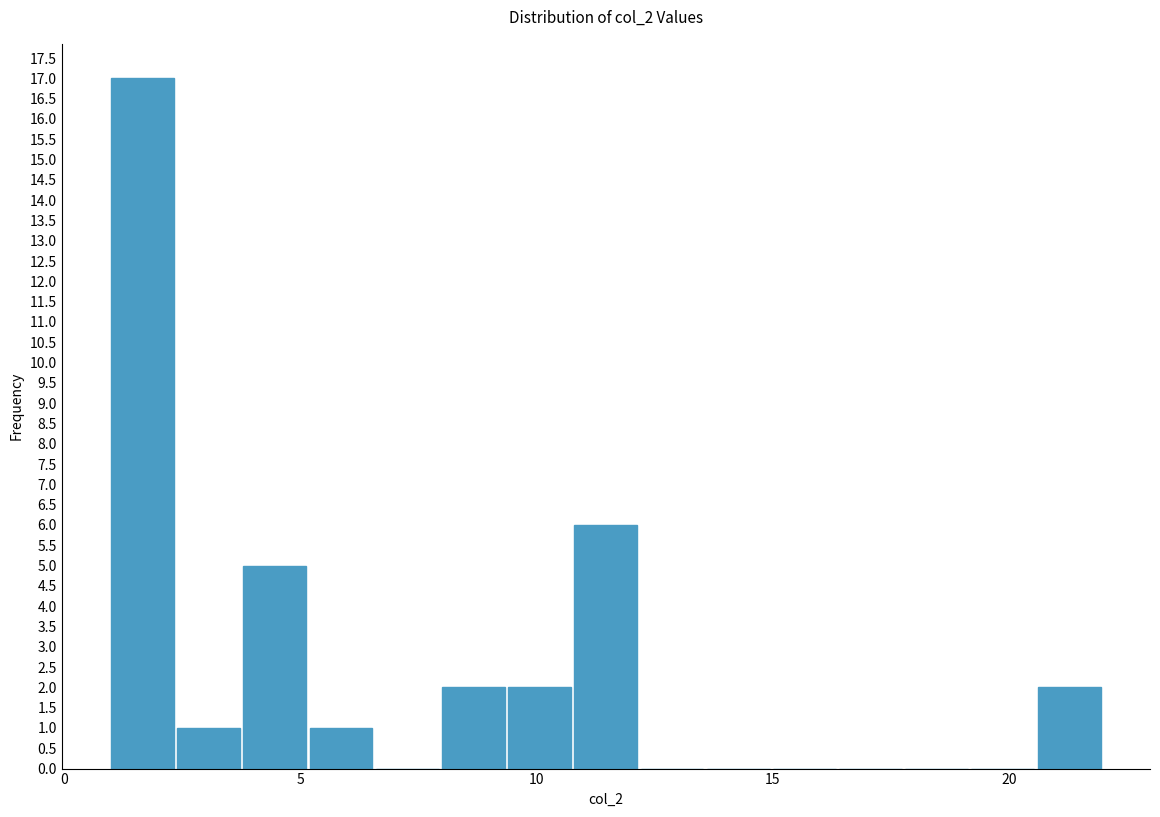

Read against the x-axis, roughly where is the centre of the tallest bar?

1.5